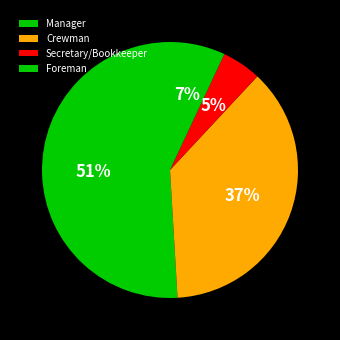

To the nearest percent, what is the difference between the largest and smallest slice percentages?

46%